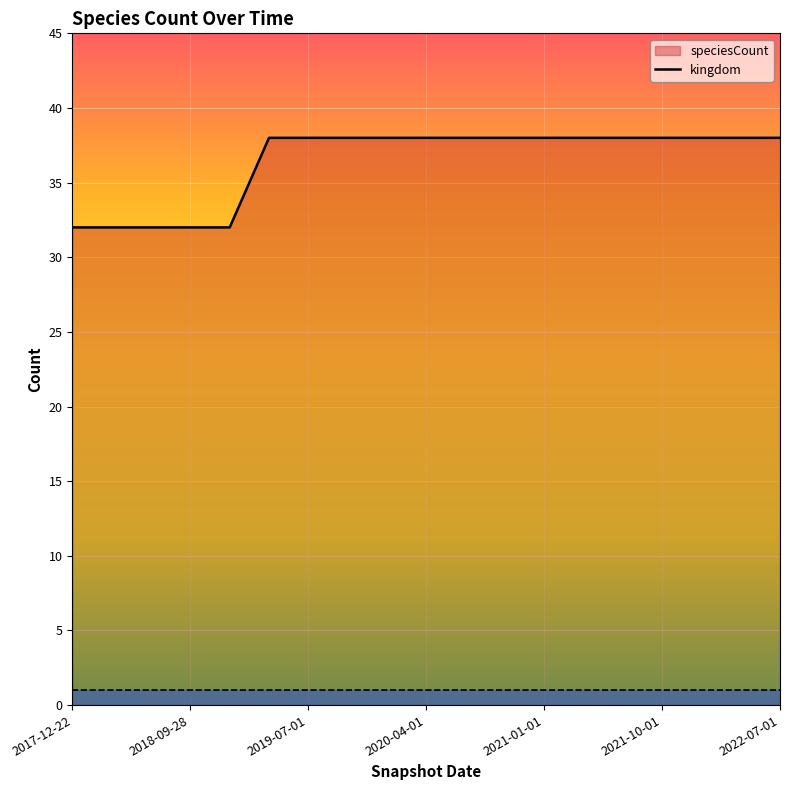

The value at 2022-01-01 is 66. True or false?

False